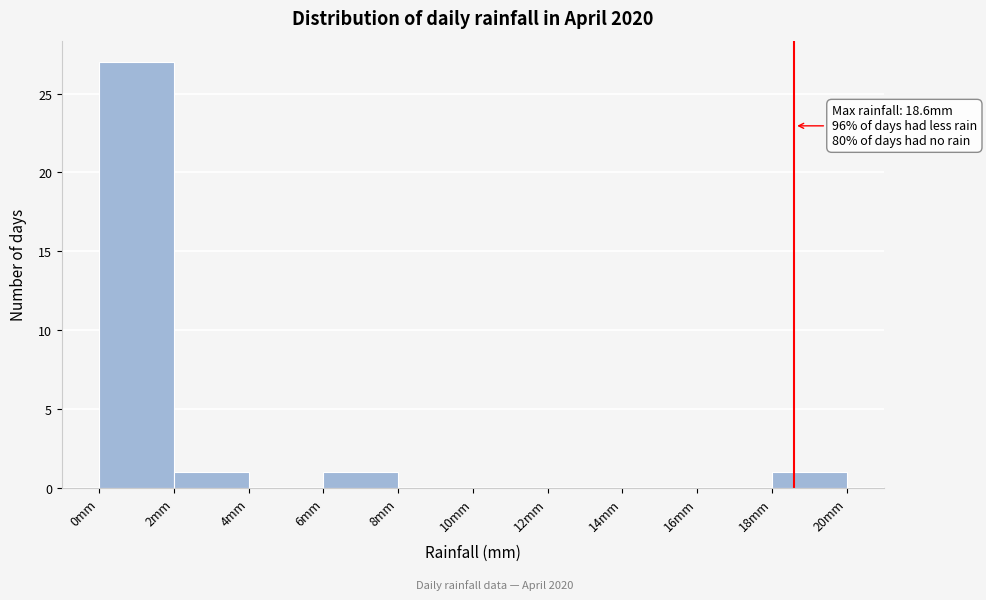

Over which range of the x-axis is the bar tallest?

0 to 2